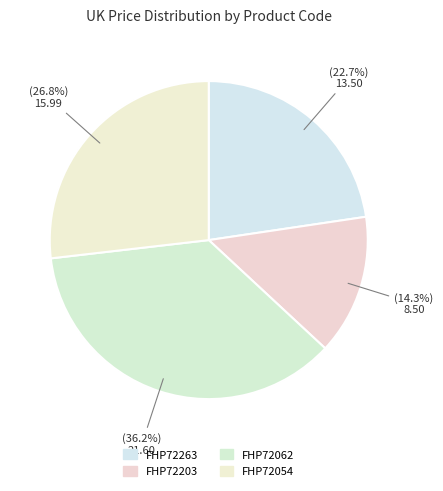

What percentage do FHP72263 and FHP72062 together represent?

58.9%